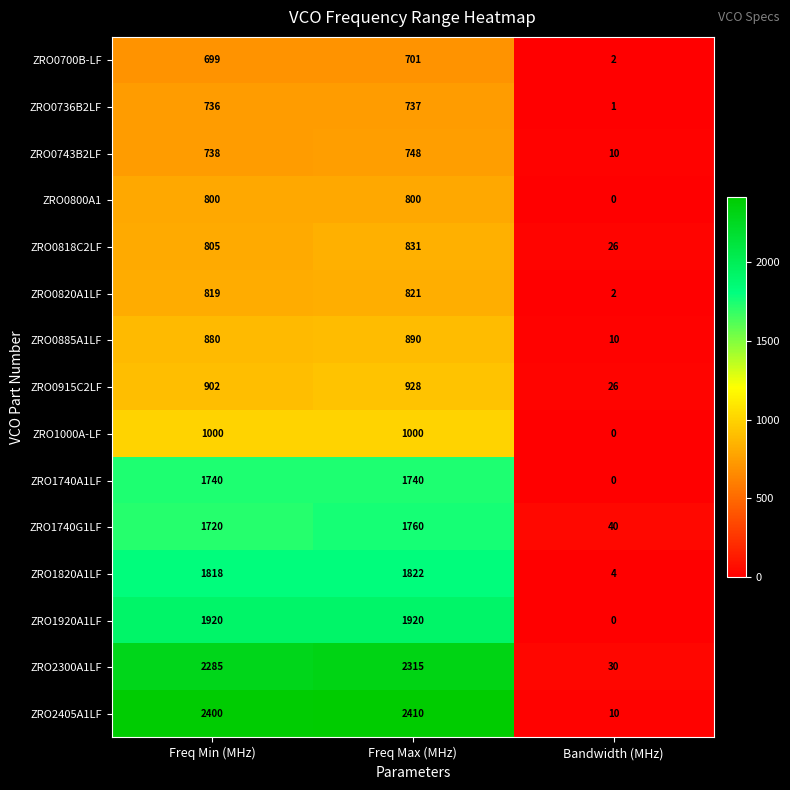

What is the difference between the second highest and minimum values in the ZRO1820A1LF series?

1814